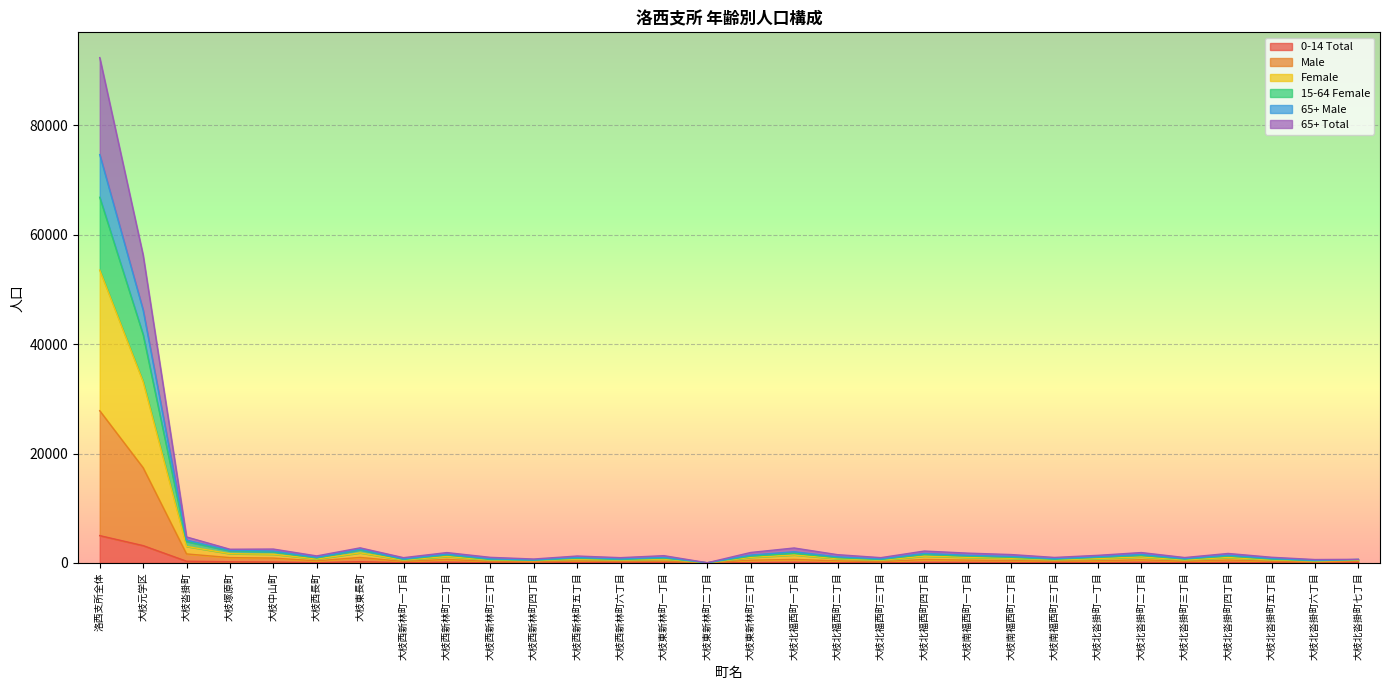

True or false: 65+ Male has more than 1 interior local peaks.

True